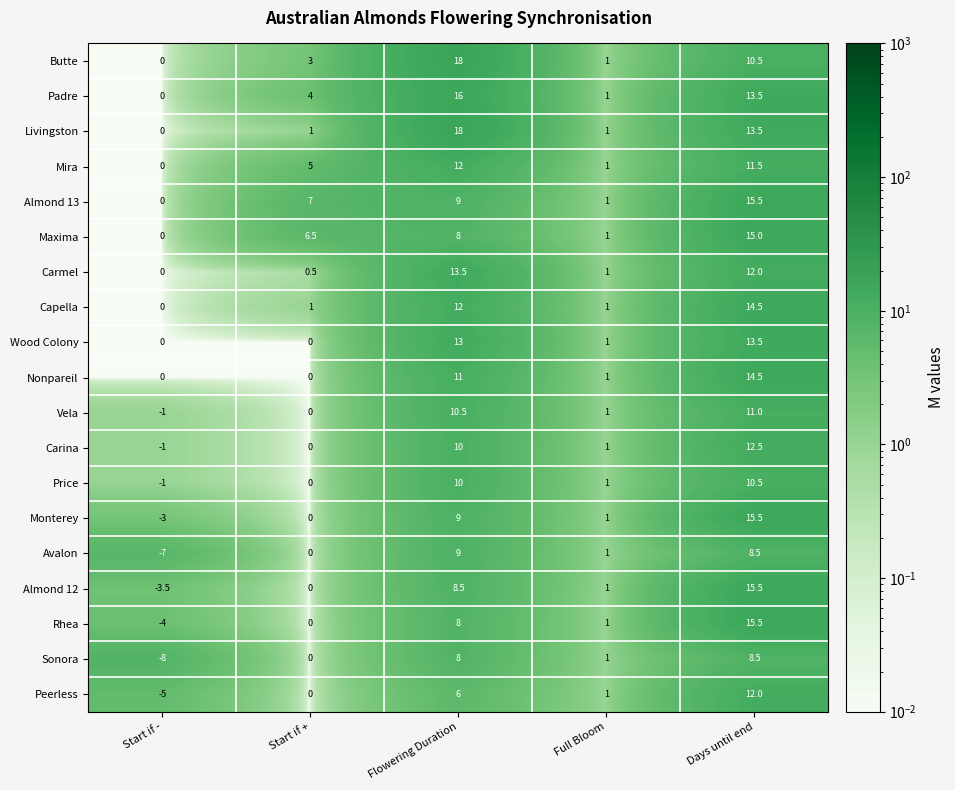

What is the greatest value displayed?

18.0